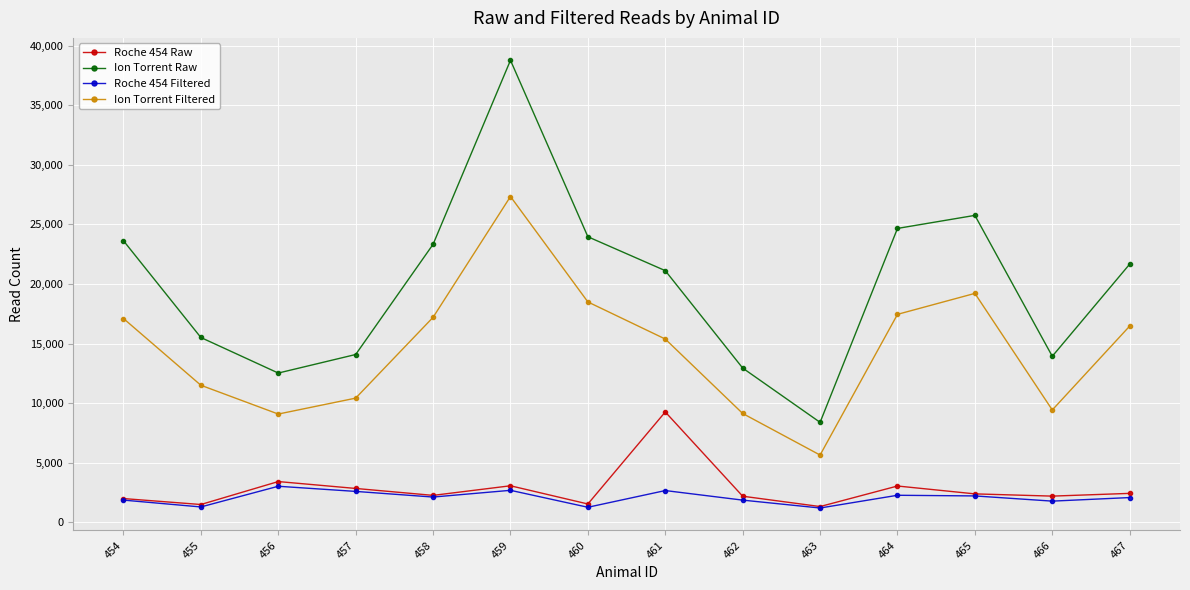

Between 454 and 459, which series saw the biggest shift?

Ion Torrent Raw